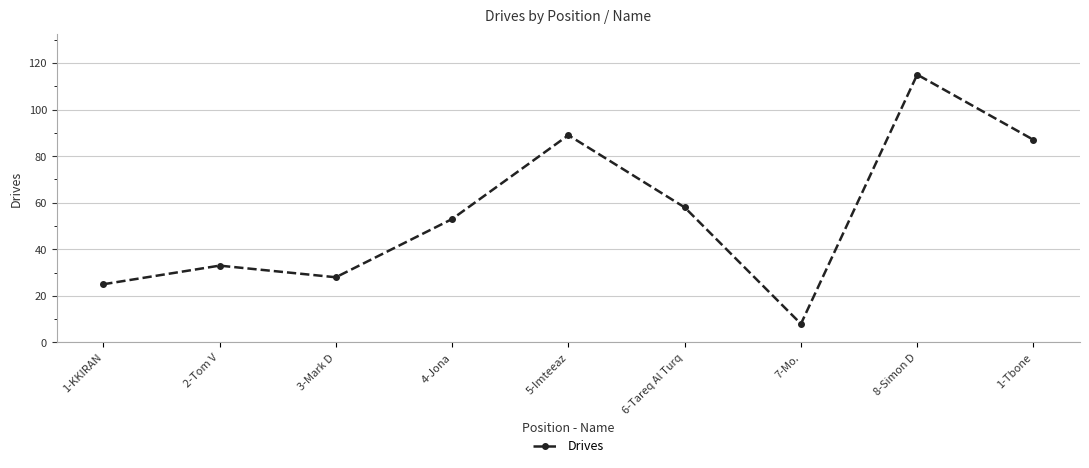

What is the sum of the values at 3-Mark D and 7-Mo.?

36